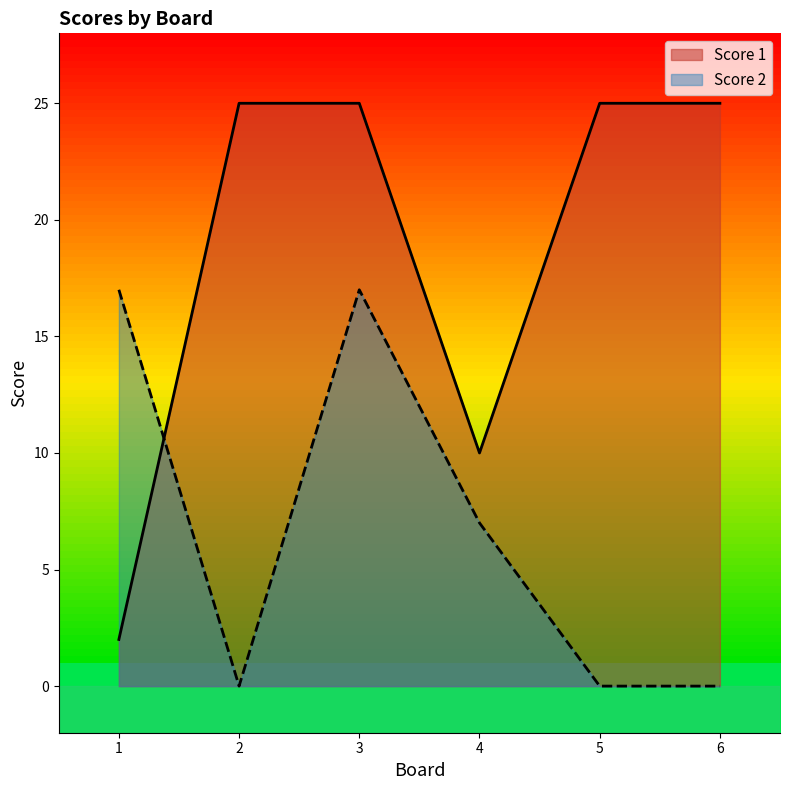

Between which two adjacent categories do Score 1 and Score 2 first intersect?

1 and 2